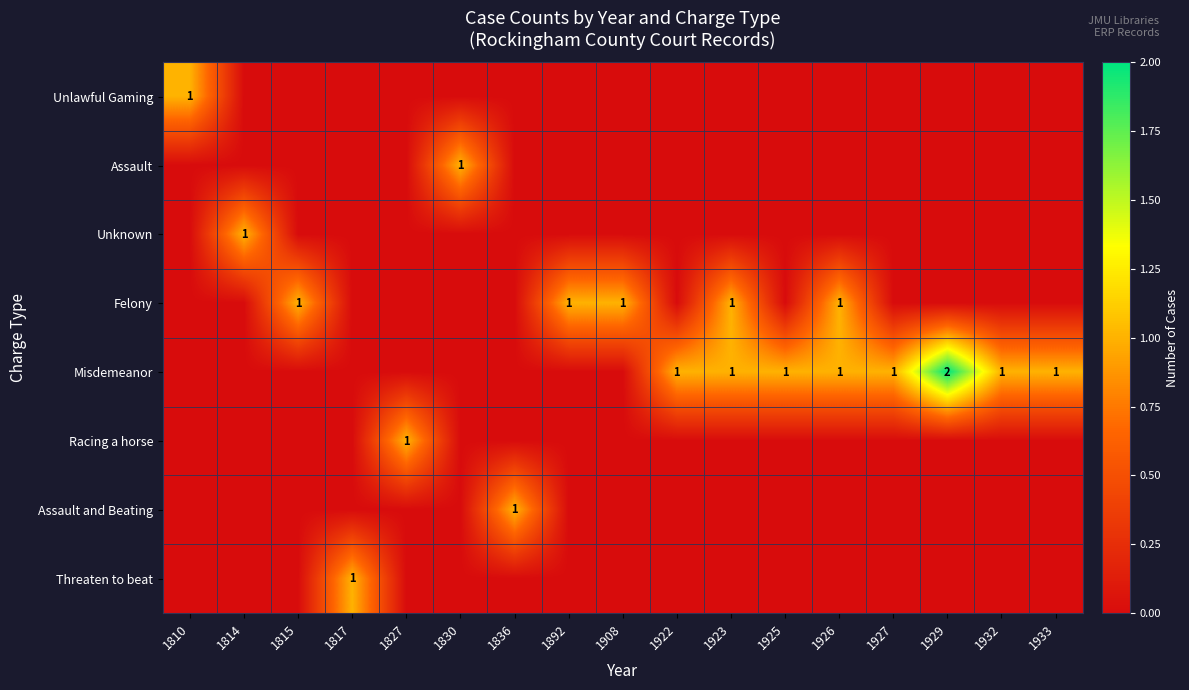

Is it true that Racing a horse equals 1 at 1827?

True